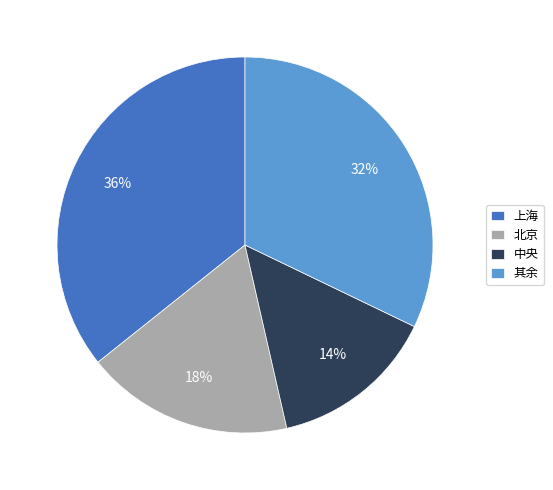

Approximately how many times larger is the value at 其余 compared to 中央?

2.3